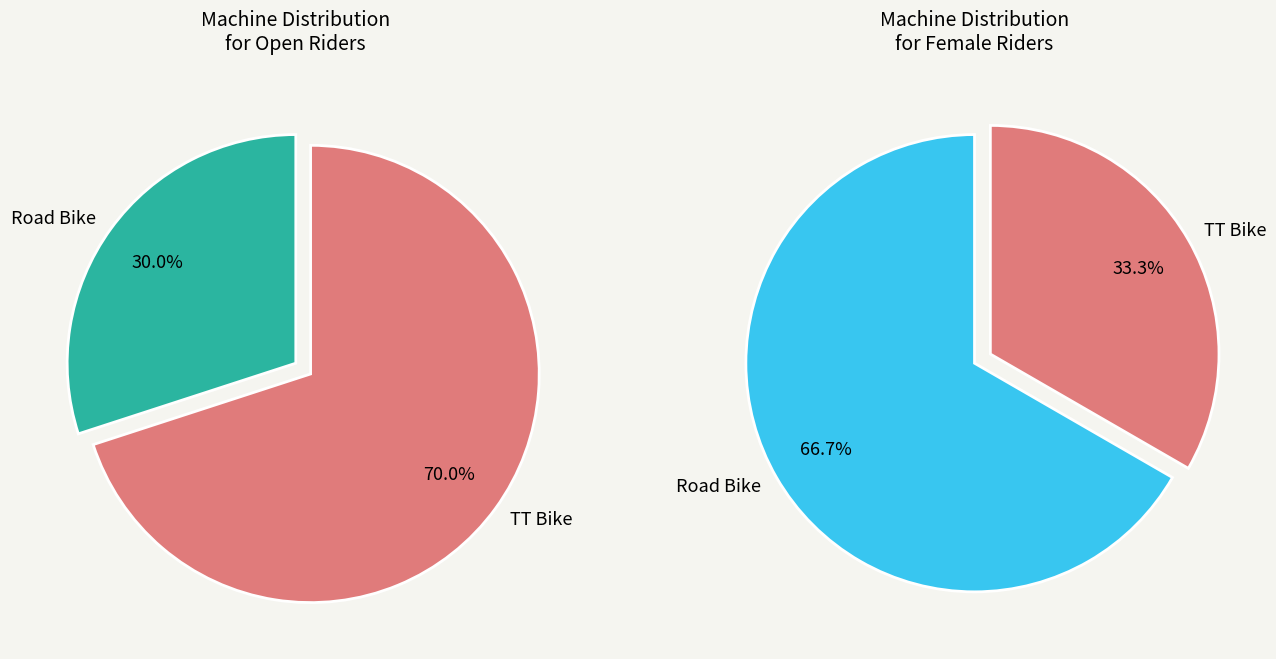

True or false: Road Bike accounts for 43% of the total.

False